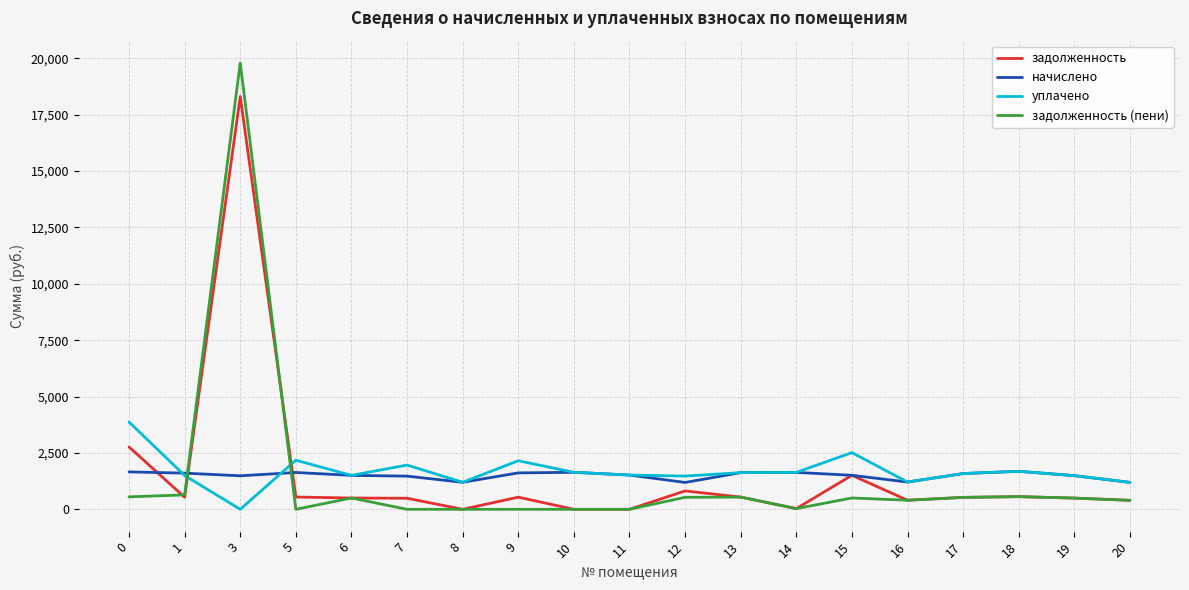

Where is the first local maximum for задолженность?

3